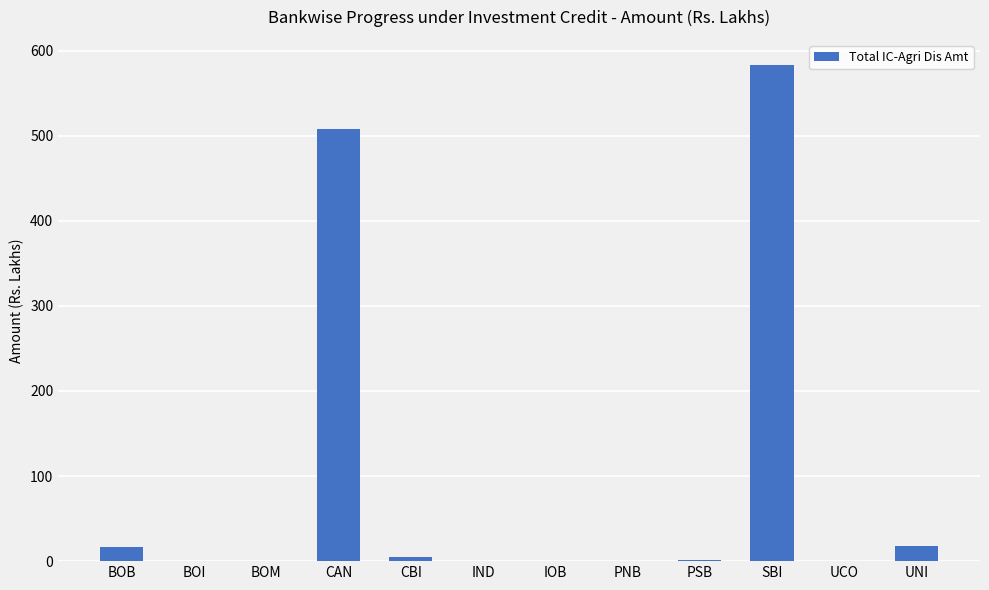

At which label is the value closest to 291?

CAN